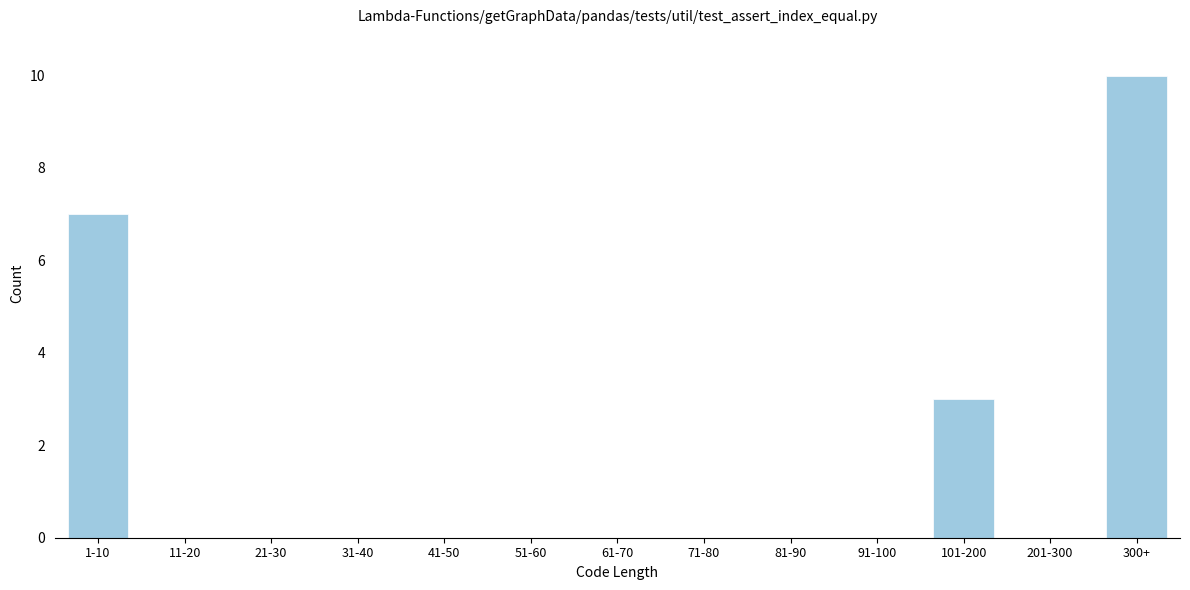

Reading left to right, what are all the values shown in this chart?

1-10=7	11-20=0	21-30=0	31-40=0	41-50=0	51-60=0	61-70=0	71-80=0	81-90=0	91-100=0	101-200=3	201-300=0	300+=10